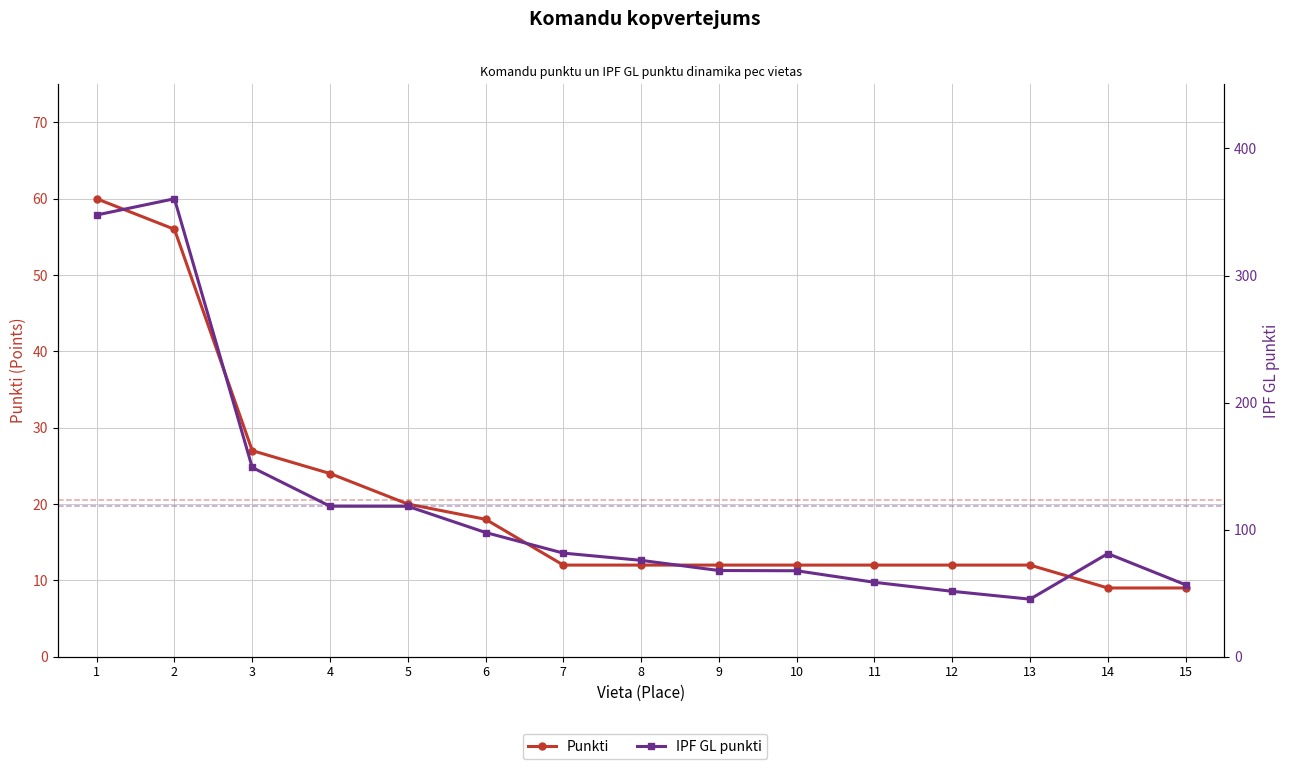

Which series has the largest total across all categories?

IPF GL punkti